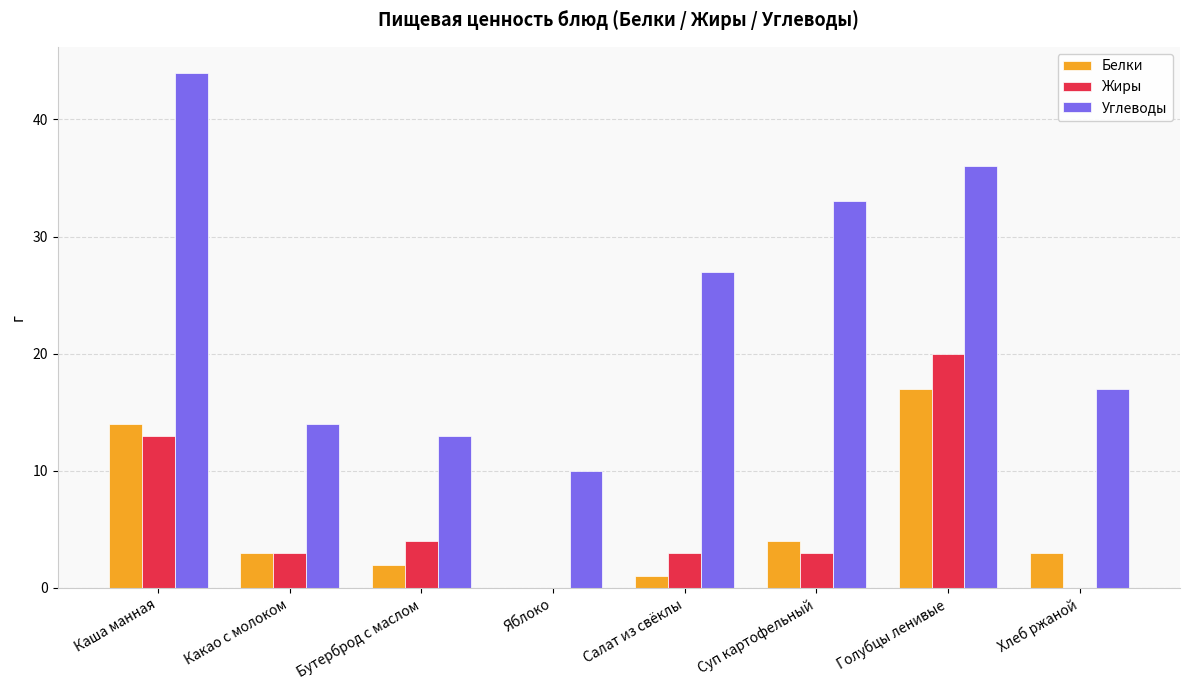

True or false: Углеводы has a value of 36 at Голубцы ленивые.

True